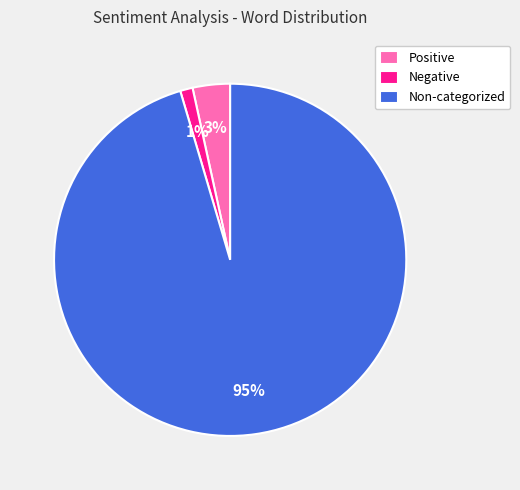

How many slices are in this pie chart?

3